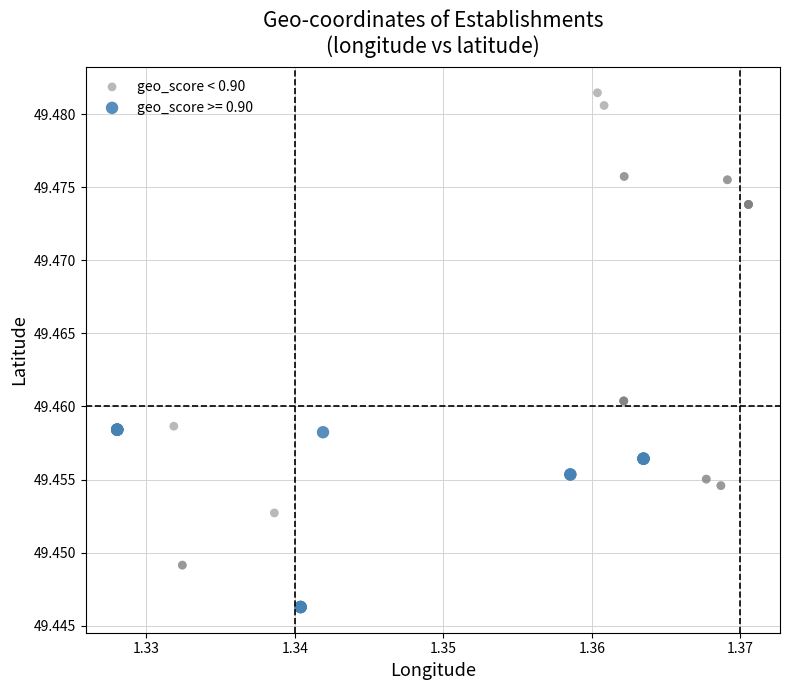

Which series reaches the maximum Y coordinate?

geo_score < 0.90